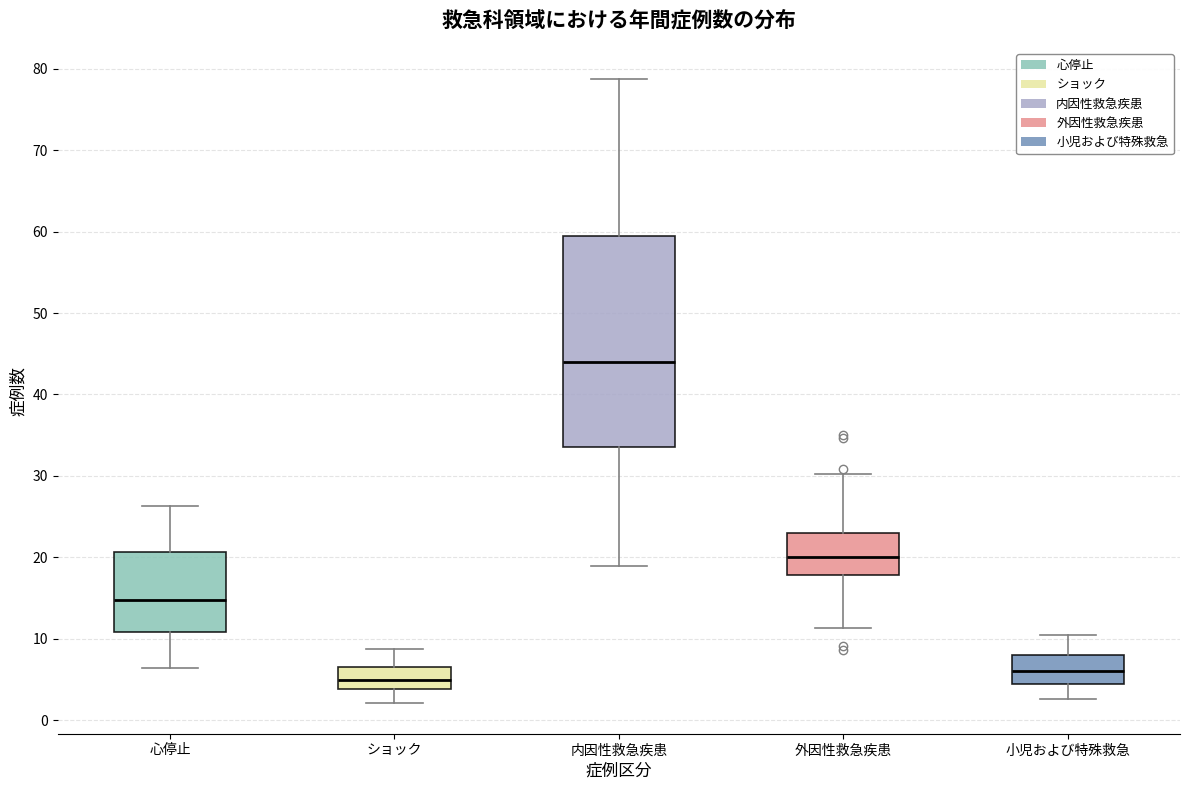

Reading left to right, transcribe this box plot: for each box, give where its median line is, the range the box spans, and where its two whiskers end, as read against the y-axis. The values are not printed on the chart, so give them approximately, as read against the axis.

心停止: median 15, box 11 to 21, whiskers 6 to 26
ショック: median 5, box 4 to 6, whiskers 2 to 9
内因性救急疾患: median 44, box 34 to 60, whiskers 19 to 79
外因性救急疾患: median 20, box 18 to 23, whiskers 11 to 30
小児および特殊救急: median 6, box 4 to 8, whiskers 3 to 11